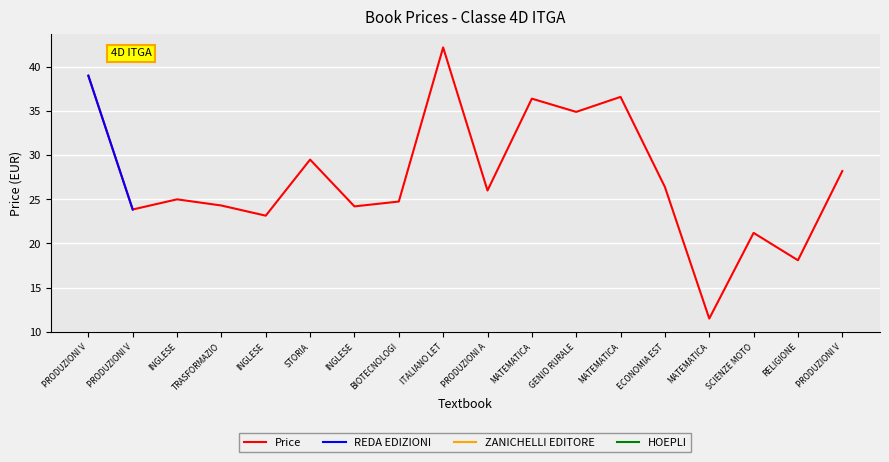

Which series changed the most between PRODUZIONI A and MATEMATICA?

Price